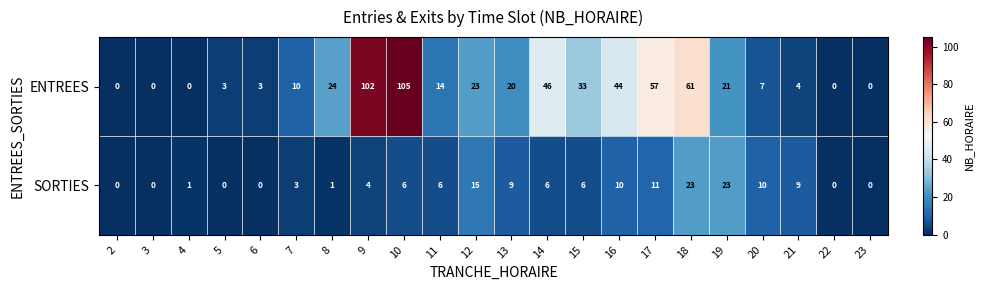

Which series has the widest spread of values?

ENTREES